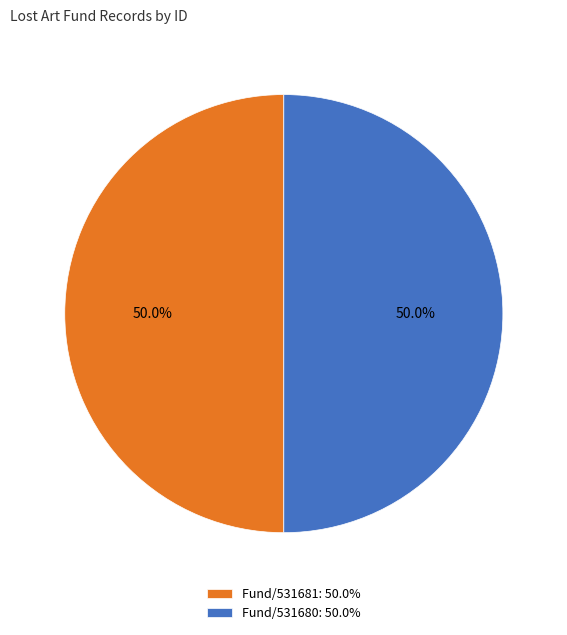

Is the sum of Fund/531681: 50.0% and Fund/531680: 50.0% greater than half?

Yes